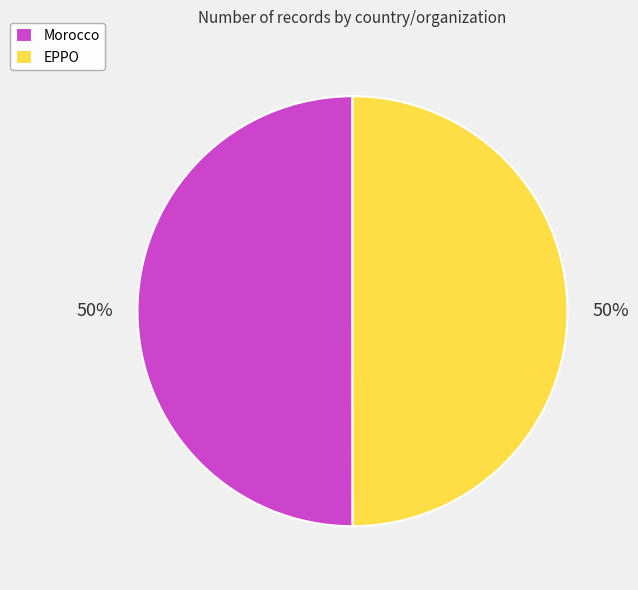

Is it true that EPPO is 50% of the pie?

True